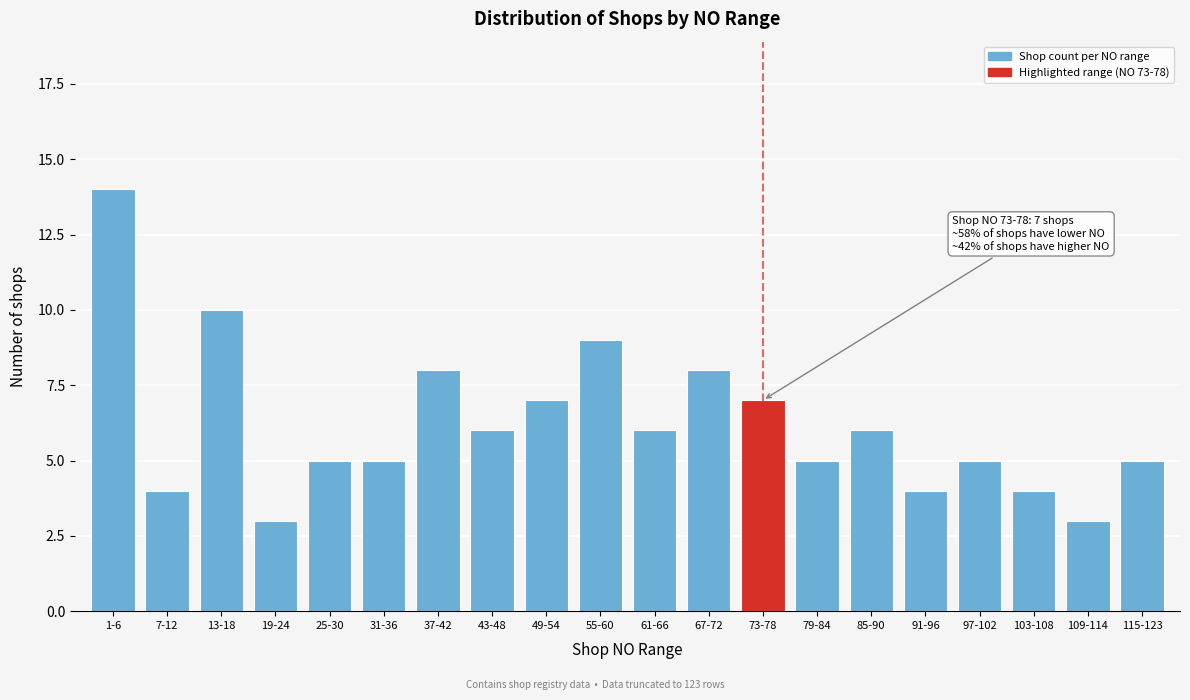

Reading left to right, extract all data points from this chart.

14	4	10	3	5	5	8	6	7	9	6	8	7	5	6	4	5	4	3	5